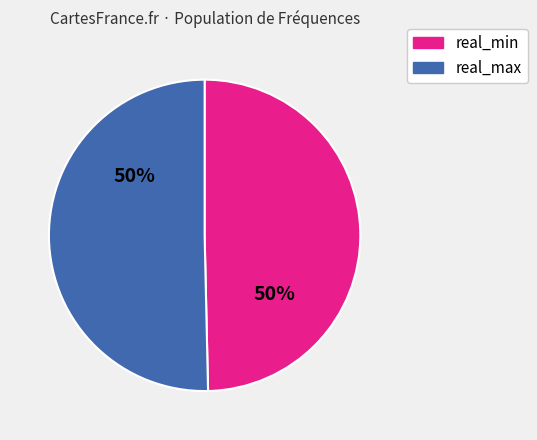

To the nearest percent, what is the average slice percentage?

50%